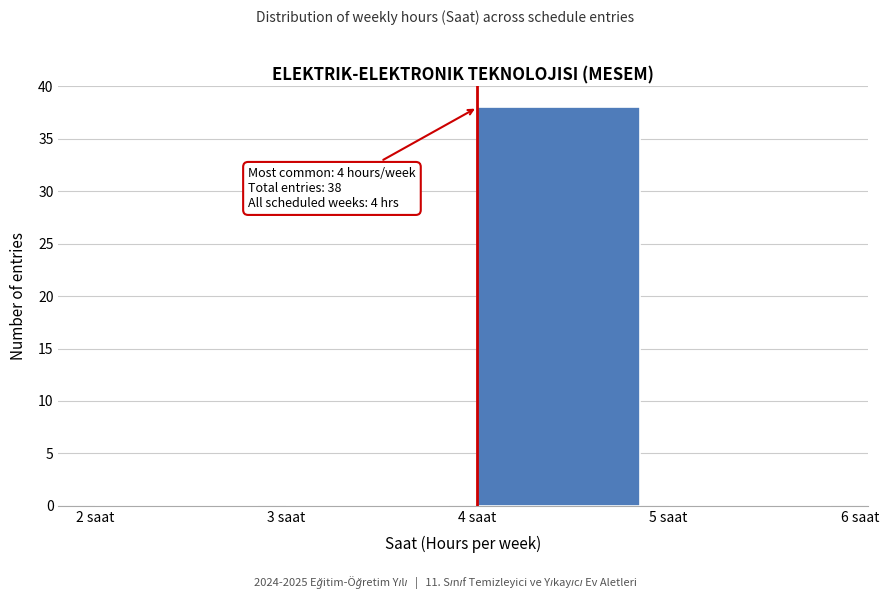

Over which range of the x-axis is the bar tallest?

4 to 5